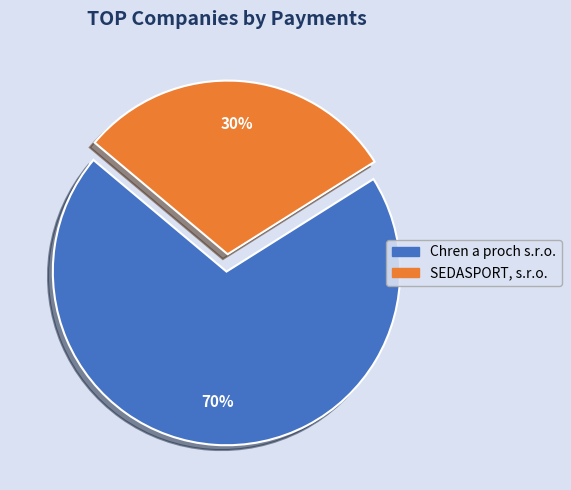

Which has a higher value, SEDASPORT, s.r.o. or Chren a proch s.r.o.?

Chren a proch s.r.o.